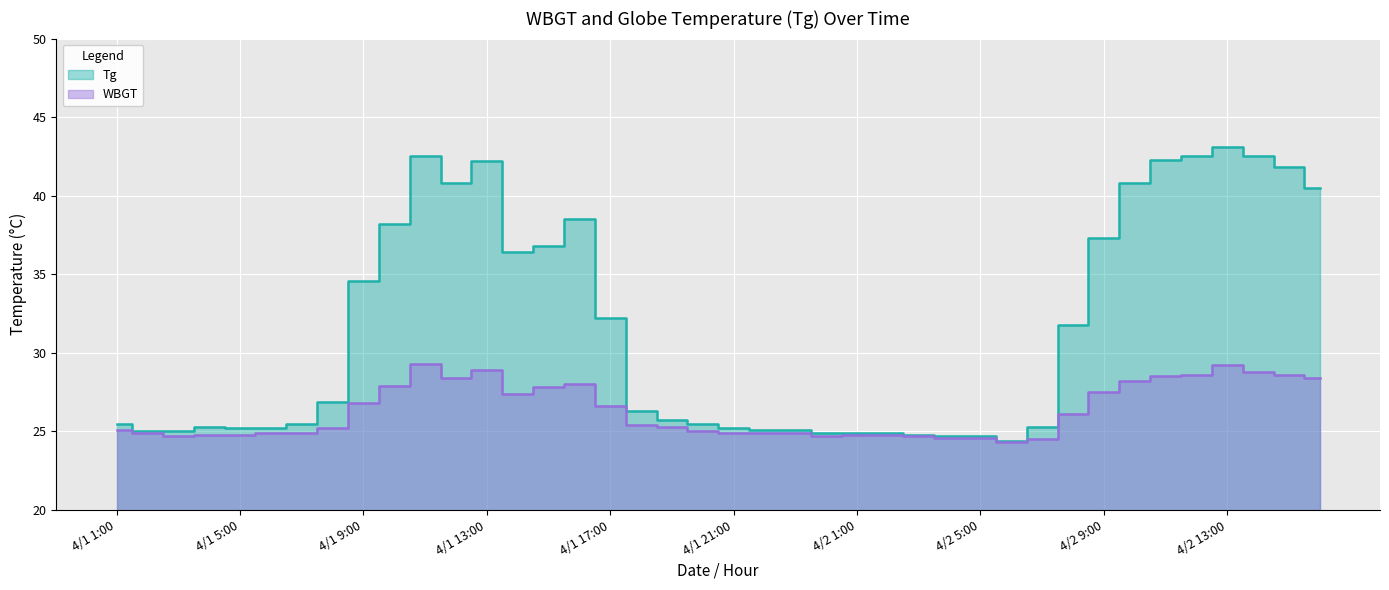

How many interior local valleys does the Tg series have?

3